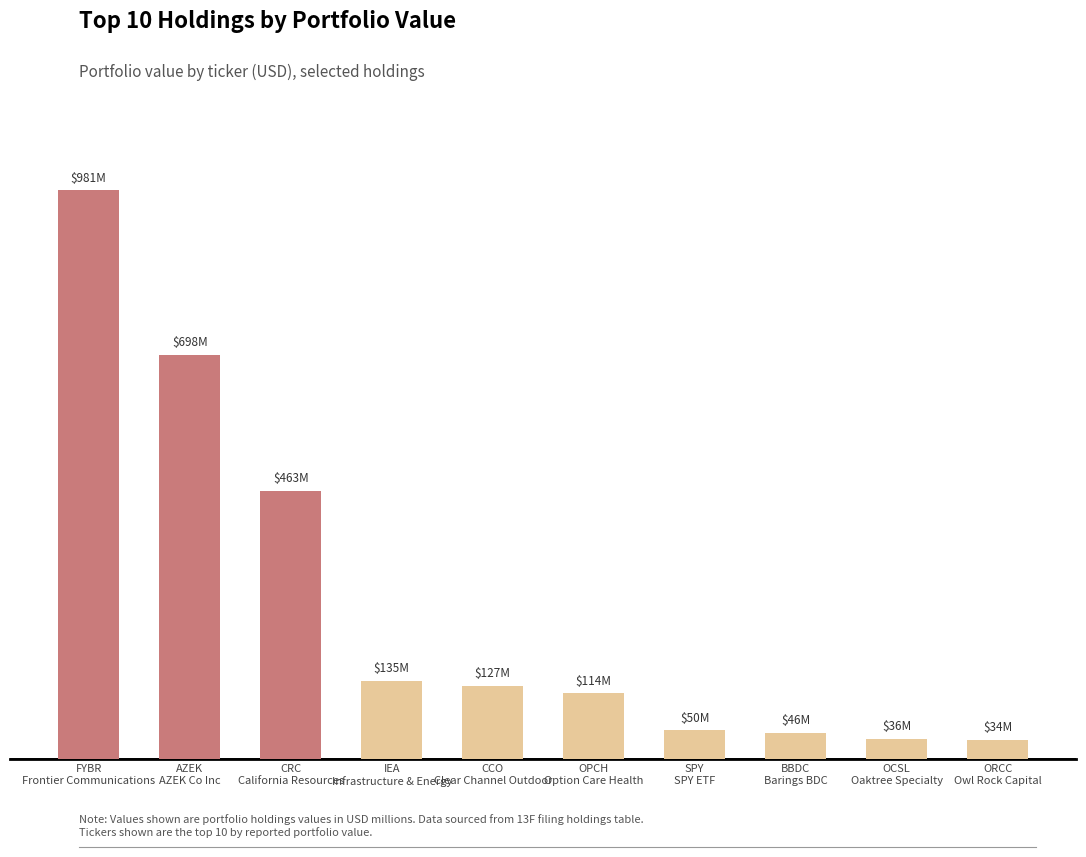

Which category has the lowest value across all series?

ORCC
Owl Rock Capital